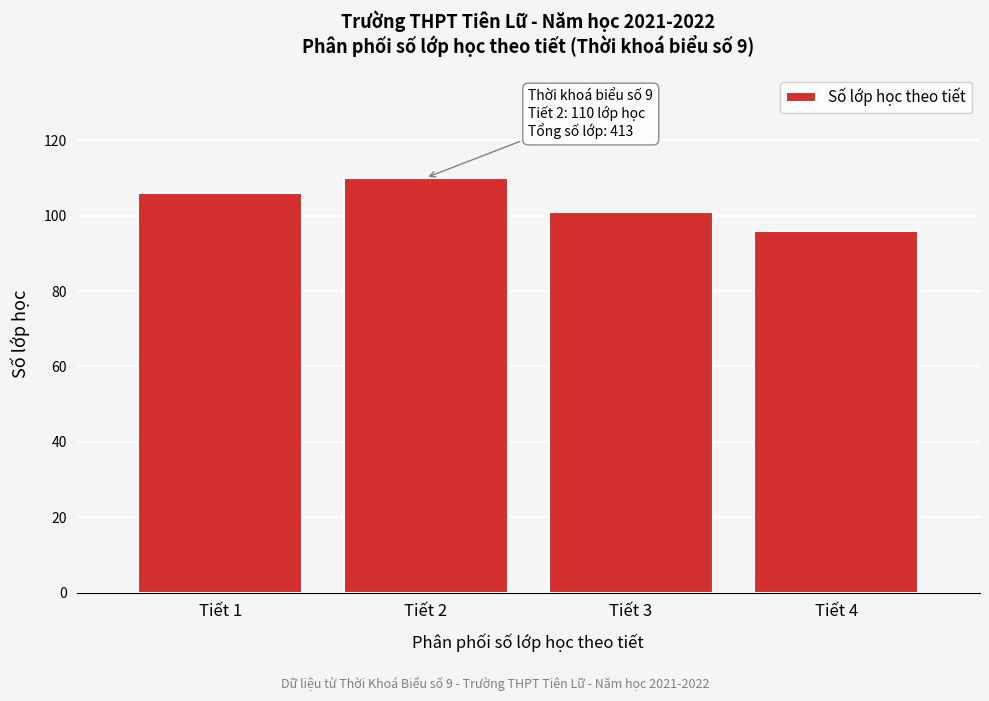

Reading left to right, extract all data points from this chart.

Tiết 1=106	Tiết 2=110	Tiết 3=101	Tiết 4=96